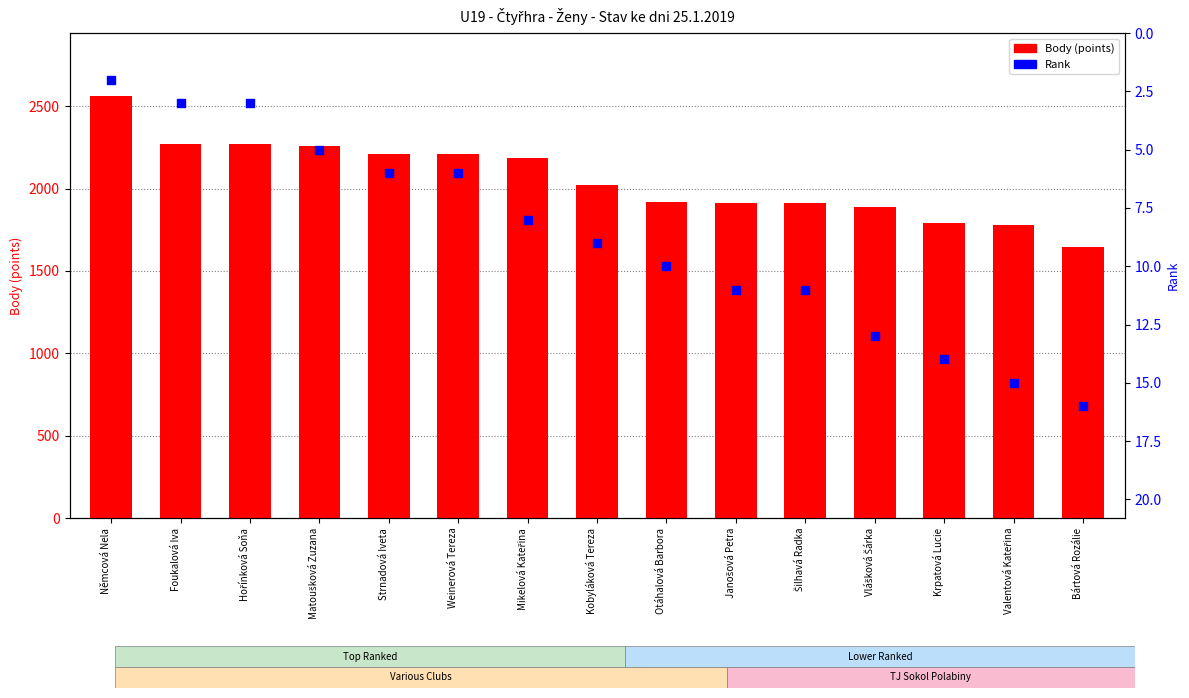

What are all the series names shown in the legend?

Body (points), Rank